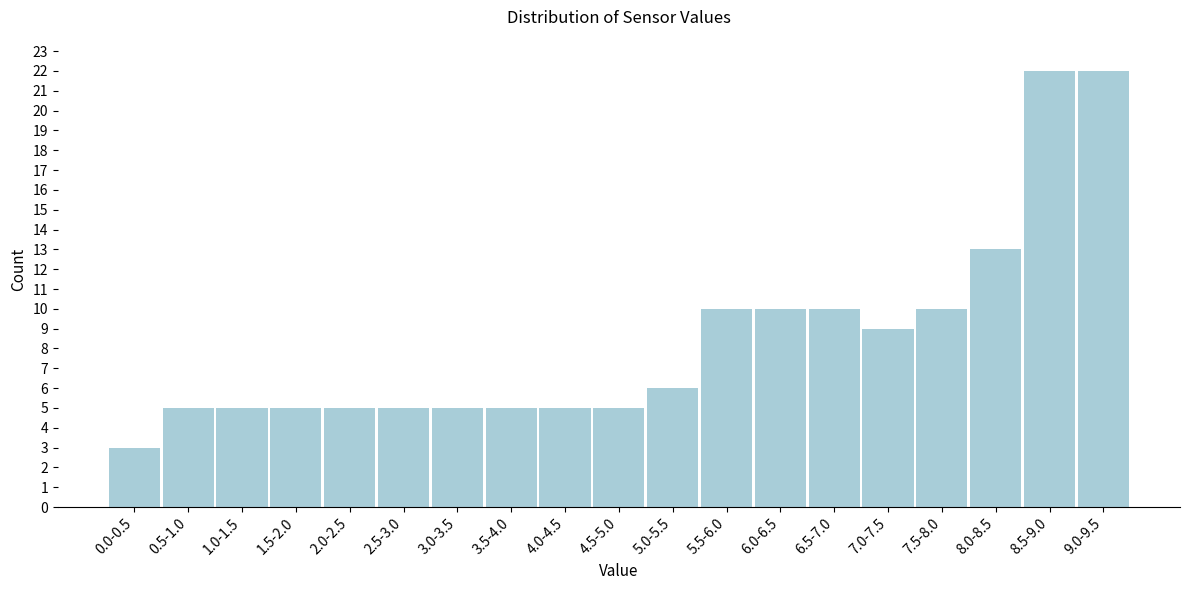

Reading right to left, list all the values displayed in this chart.

9.0-9.5=22	8.5-9.0=22	8.0-8.5=13	7.5-8.0=10	7.0-7.5=9	6.5-7.0=10	6.0-6.5=10	5.5-6.0=10	5.0-5.5=6	4.5-5.0=5	4.0-4.5=5	3.5-4.0=5	3.0-3.5=5	2.5-3.0=5	2.0-2.5=5	1.5-2.0=5	1.0-1.5=5	0.5-1.0=5	0.0-0.5=3